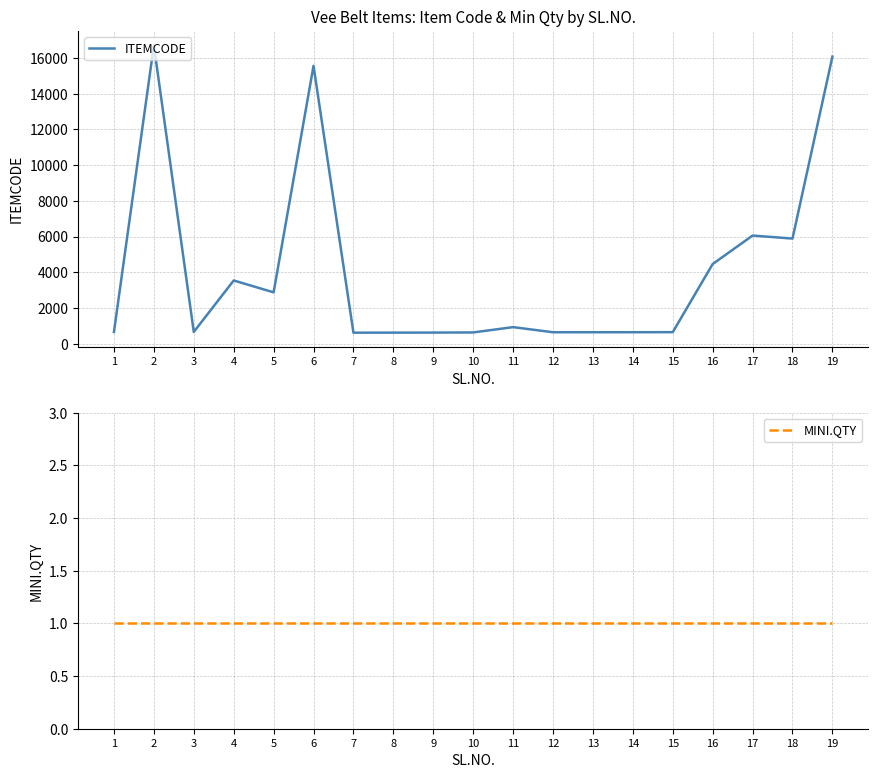

True or false: ITEMCODE and MINI.QTY cross at least once.

False